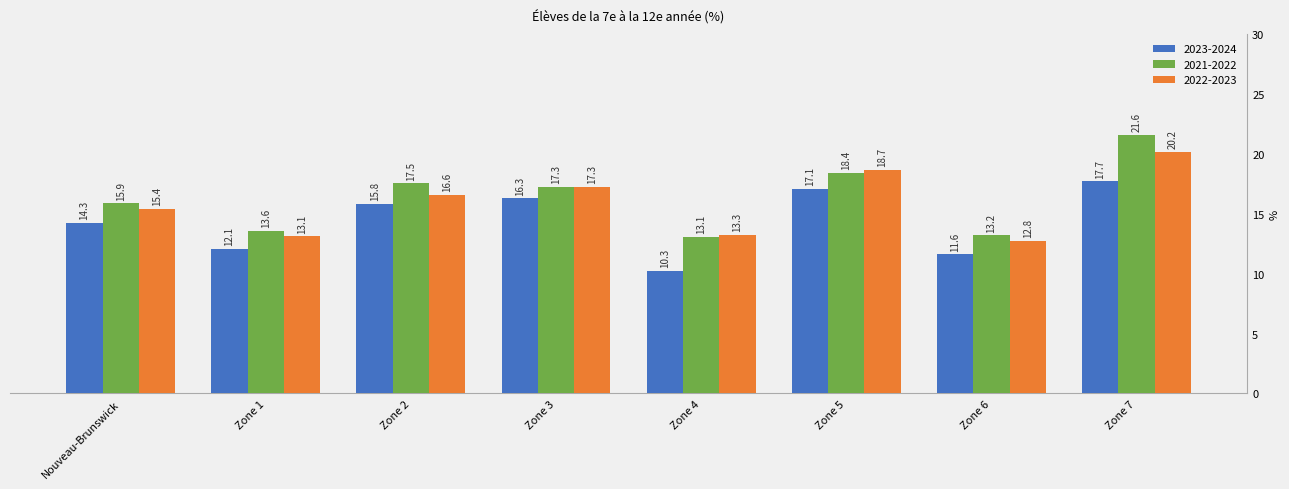

At Zone 5, list the series in order from largest to smallest.

2022-2023, 2021-2022, 2023-2024